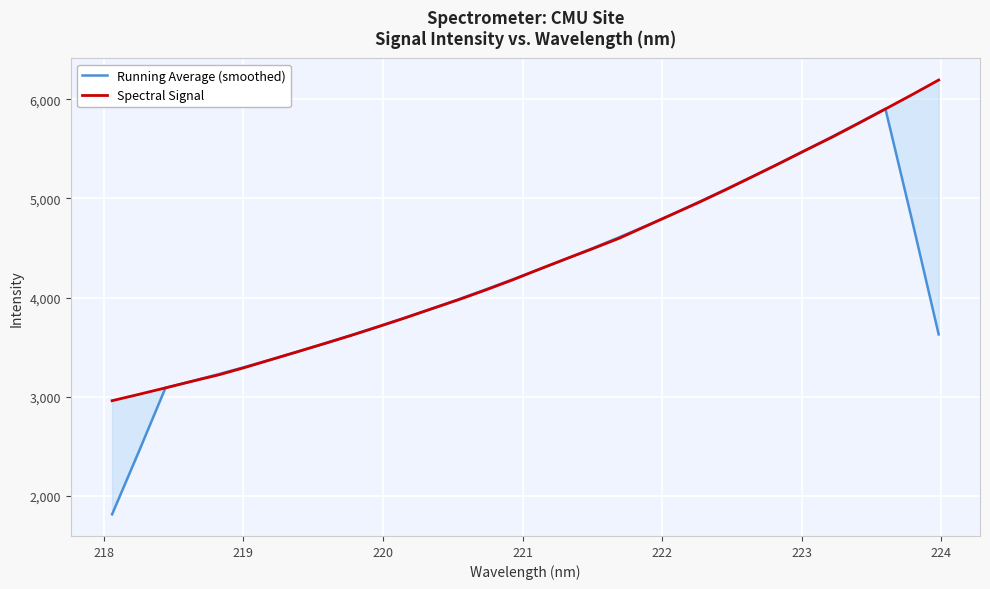

At how many categories does at least one series exceed 2539?

32